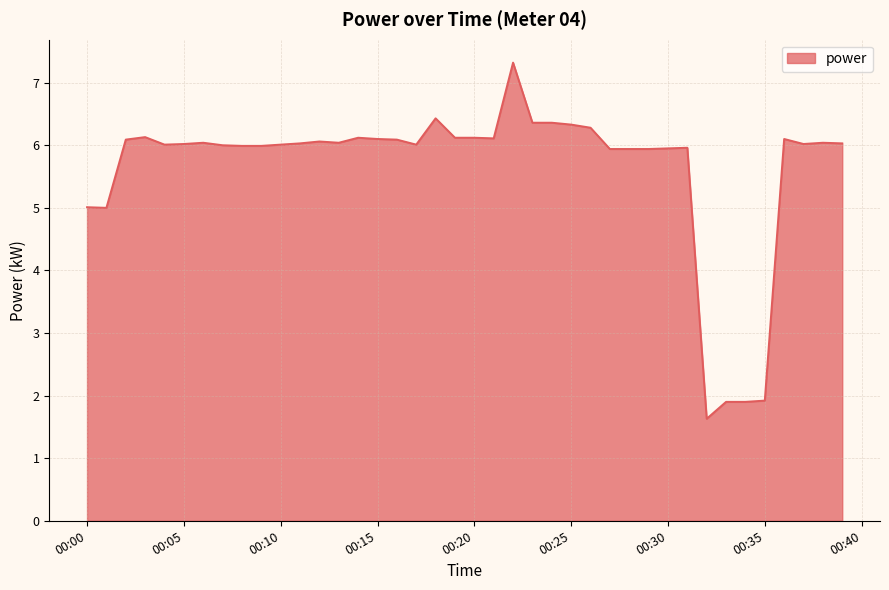

What is the difference between the maximum and minimum values?

5.7